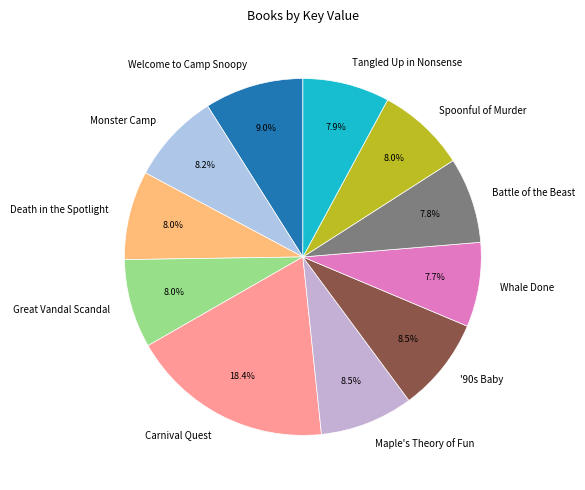

True or false: Battle of the Beast accounts for 8% of the total.

True